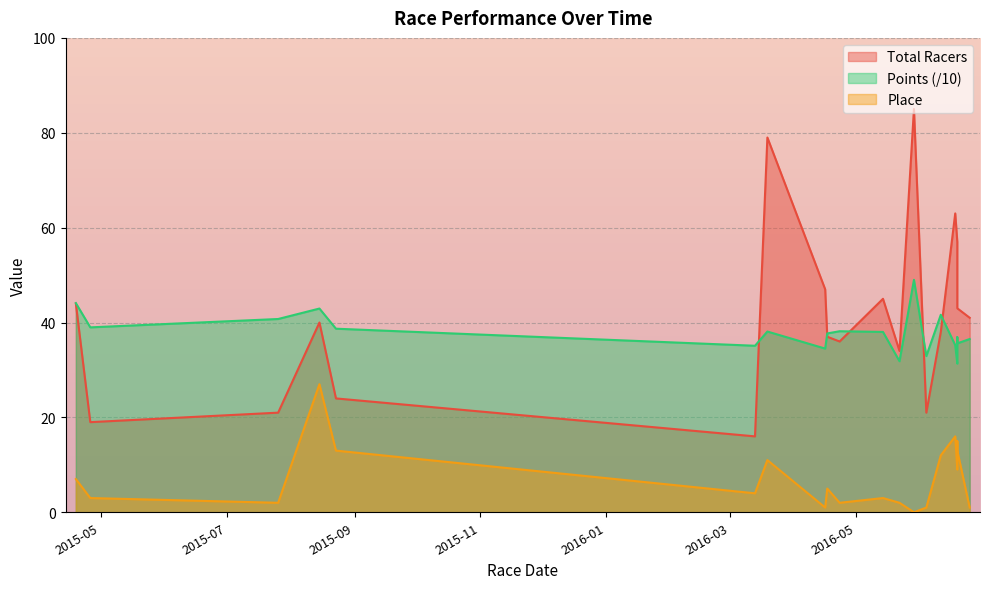

How many intersections are there between Points and Total Racers?

5